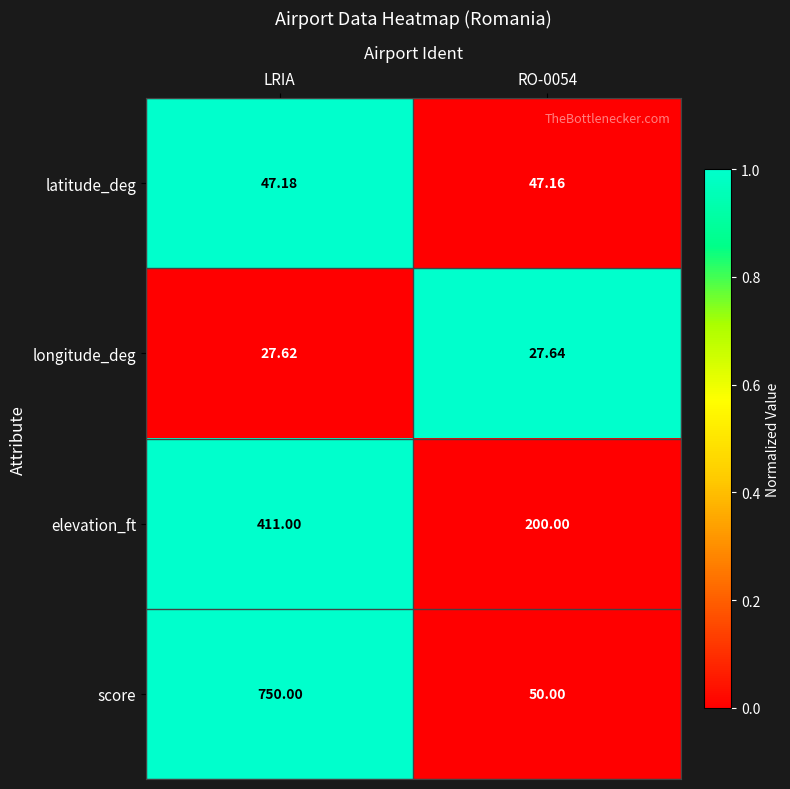

At which label is longitude_deg closest to 27?

LRIA